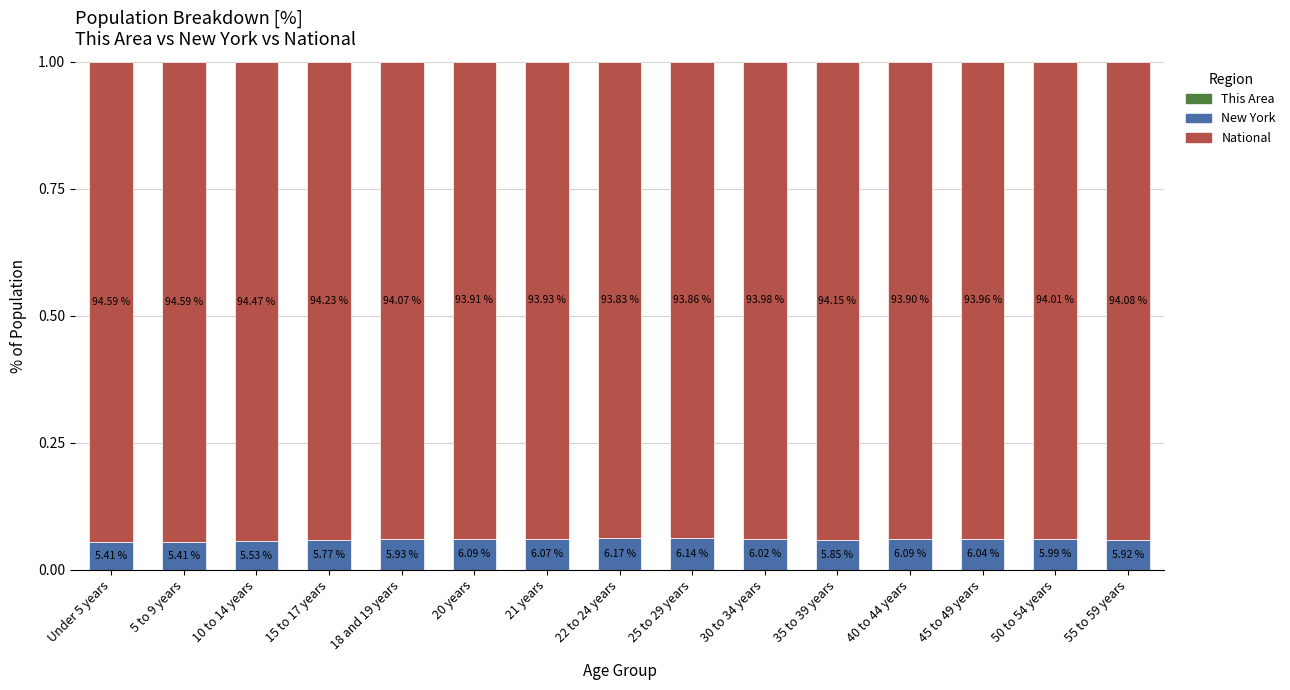

At 18 and 19 years, list the series in order from largest to smallest.

National, New York, This Area